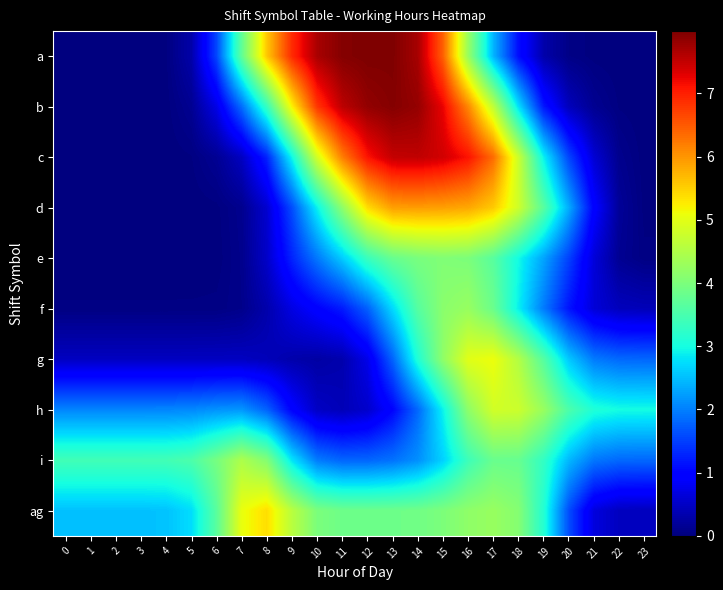

Rank the series at 20 from highest to lowest value.

h, g, i, d, ag, c, e, f, b, a